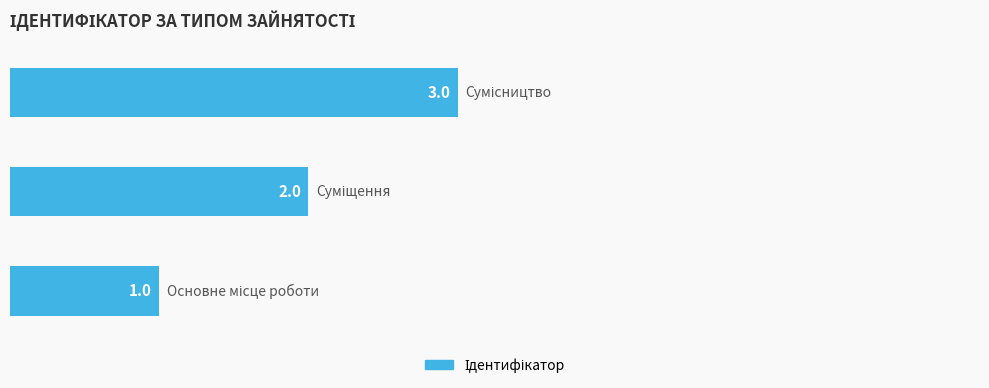

What is the sum of all values?

6